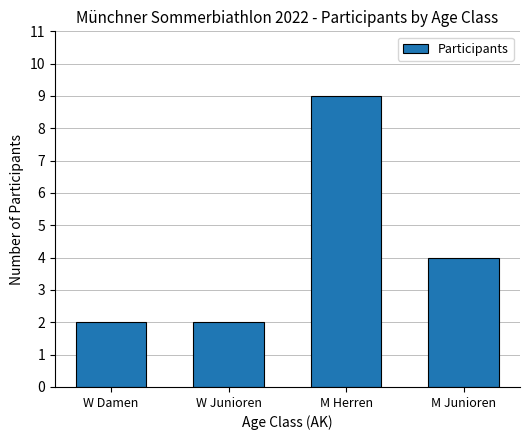

Reading left to right, list all the values displayed in this chart.

2	2	9	4